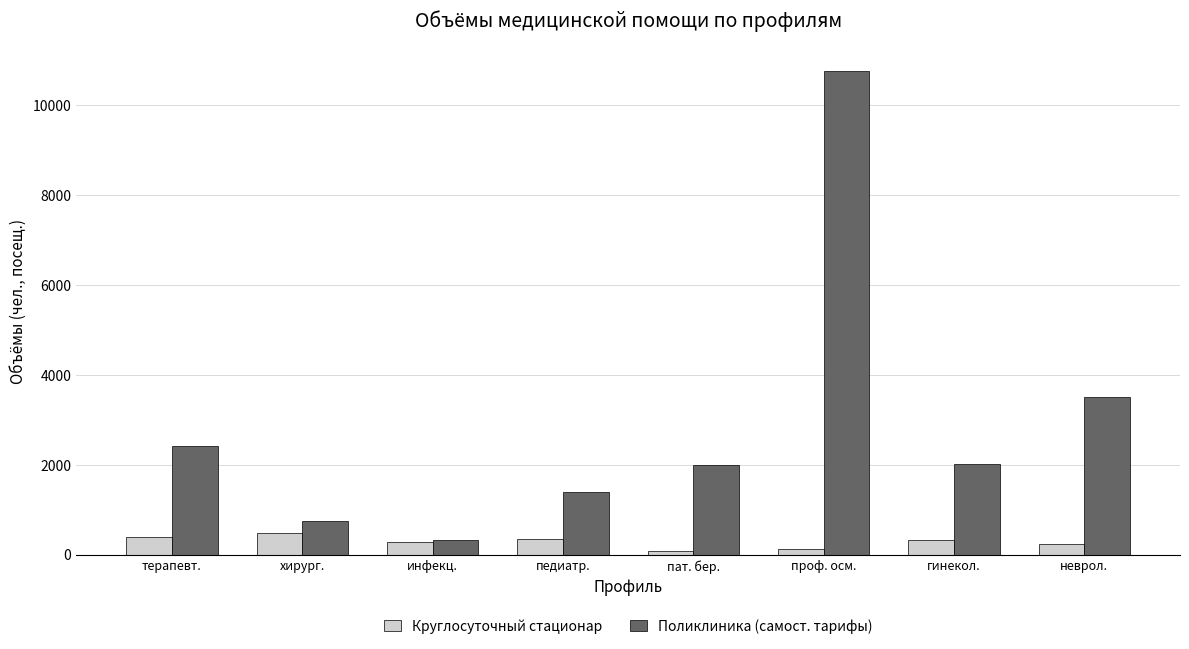

At which label is Поликлиника (самост. тарифы) closest to 5532?

неврол.